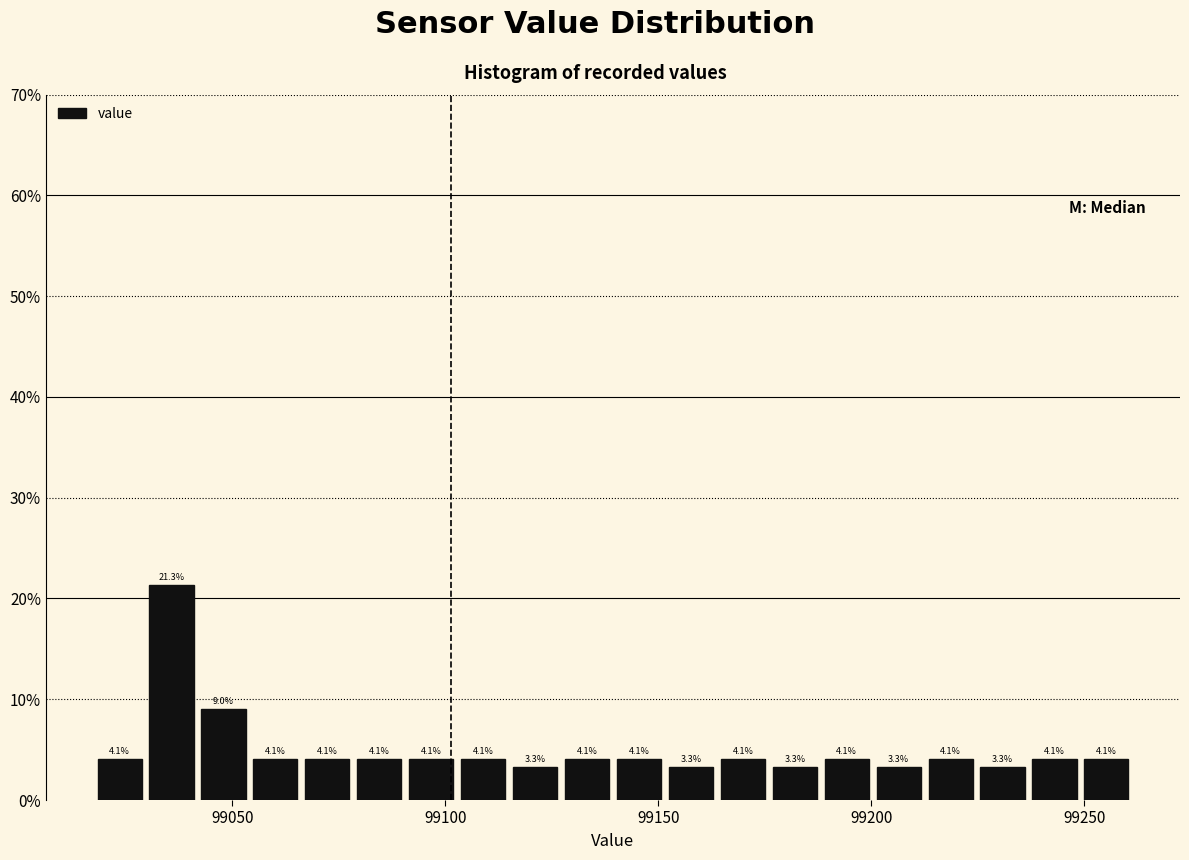

Around what value on the x-axis is the tallest bar? Give the approximate position of its centre, as read against the axis.

99035